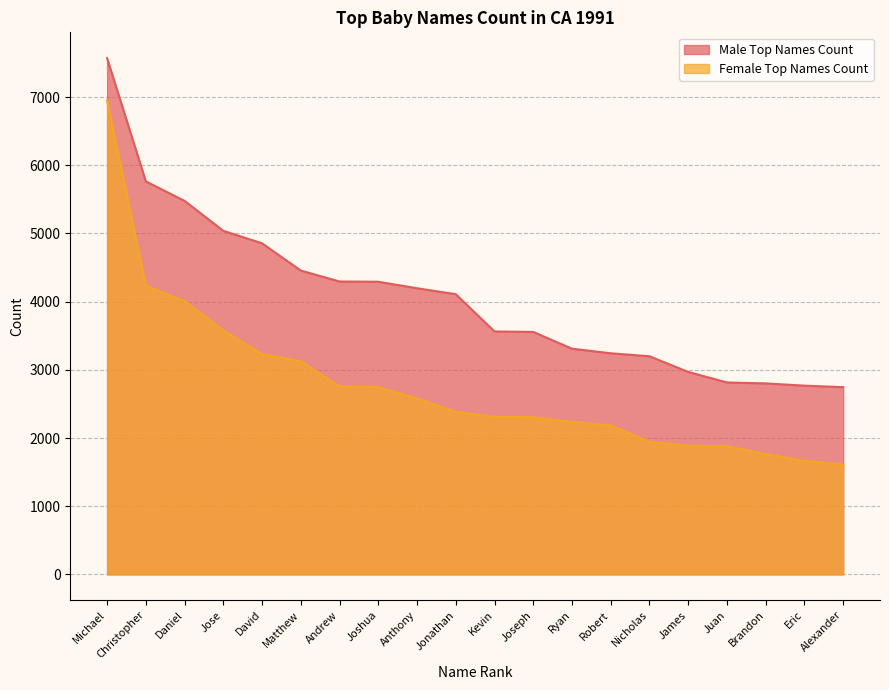

How many lines are shown in the chart?

2